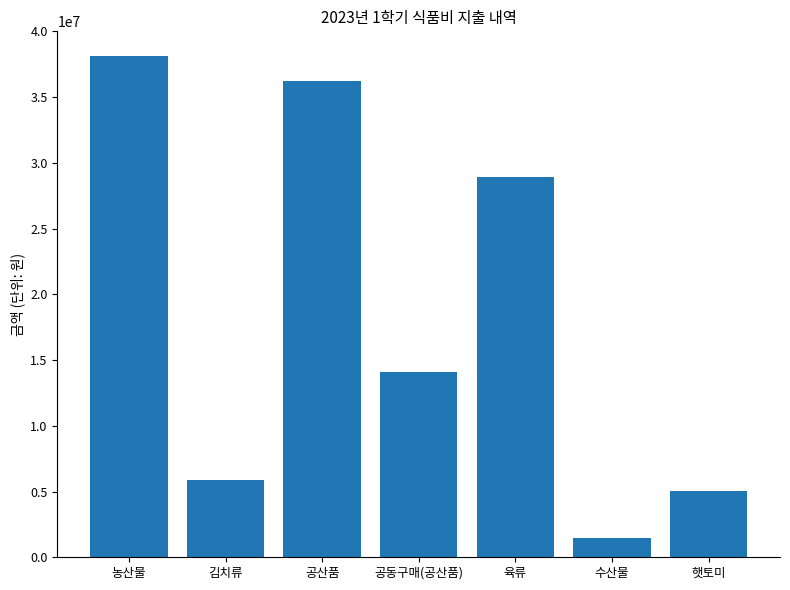

True or false: the data shows 1450770 at 수산물.

True